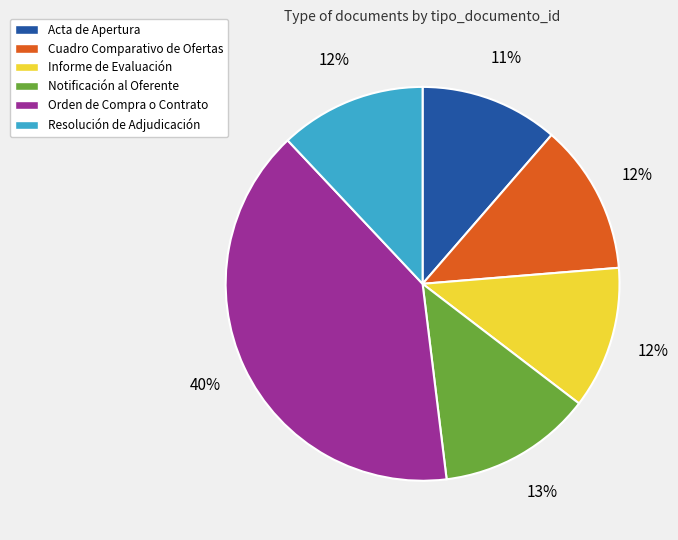

To the nearest percent, what portion does Resolución de Adjudicación represent?

12%